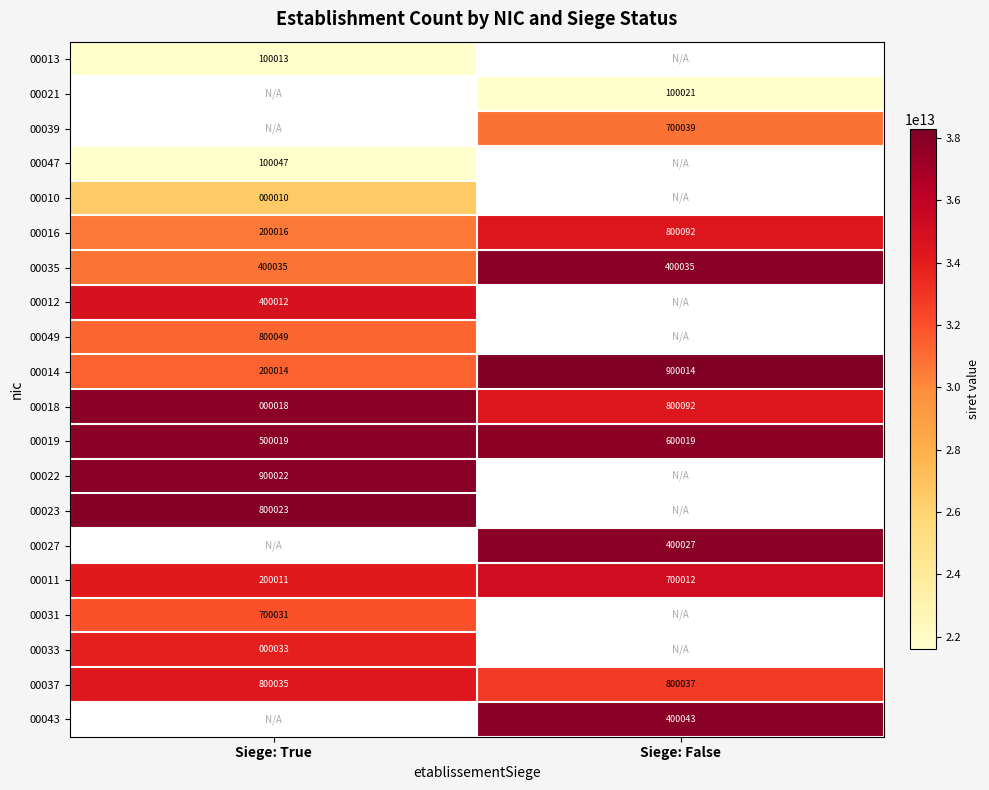

True or false: 00011 has a value of 238363 at Siege: False.

False